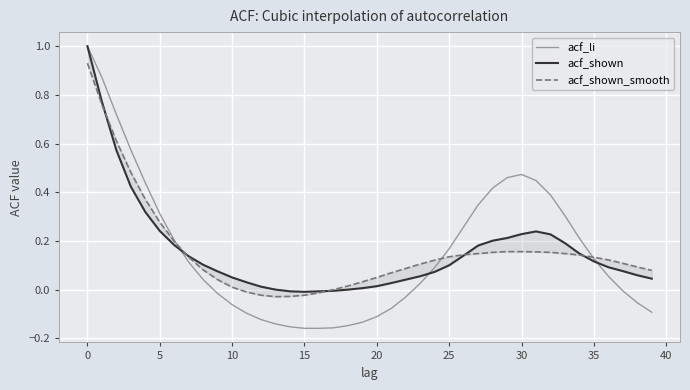

The acf_li series shows -0.0 at 10. True or false?

False